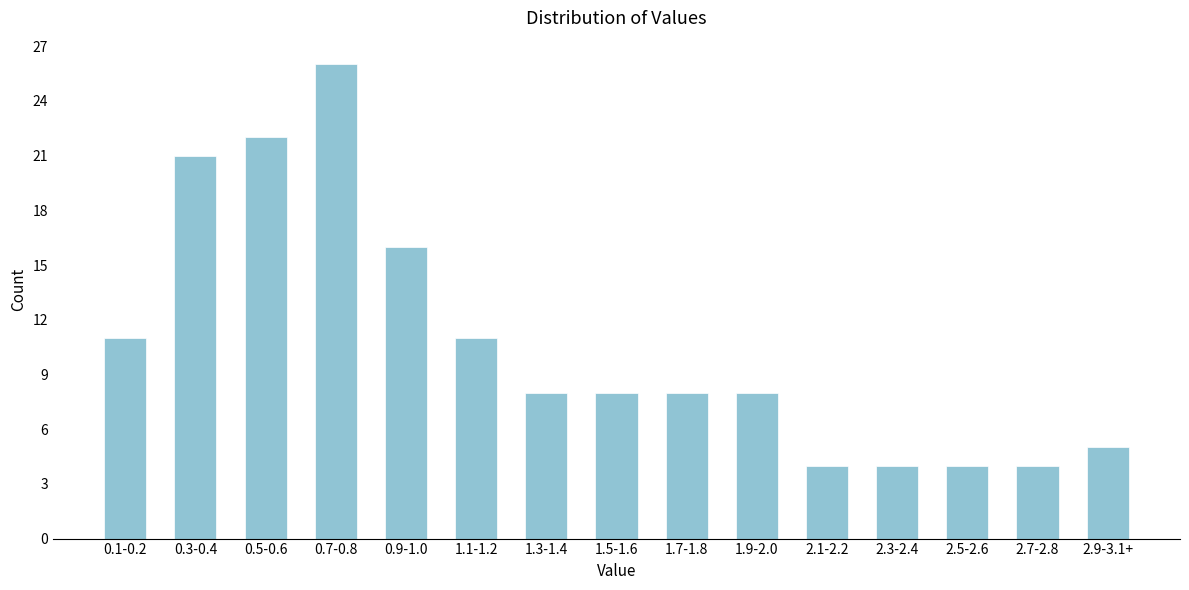

Reading left to right, extract all data points from this chart.

11	21	22	26	16	11	8	8	8	8	4	4	4	4	5